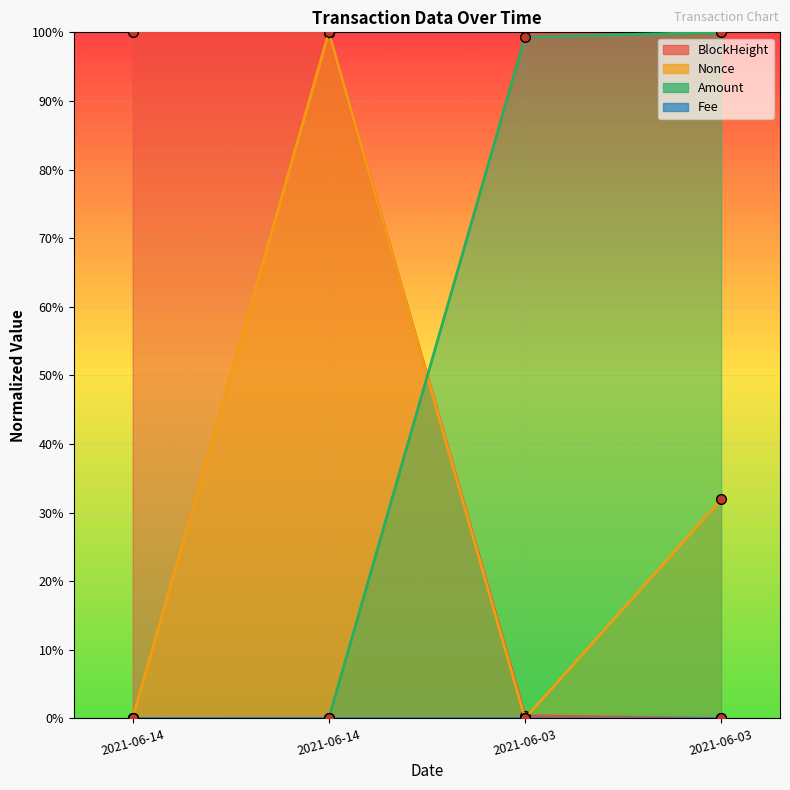

Which category has the highest value across all series?

2021-06-14